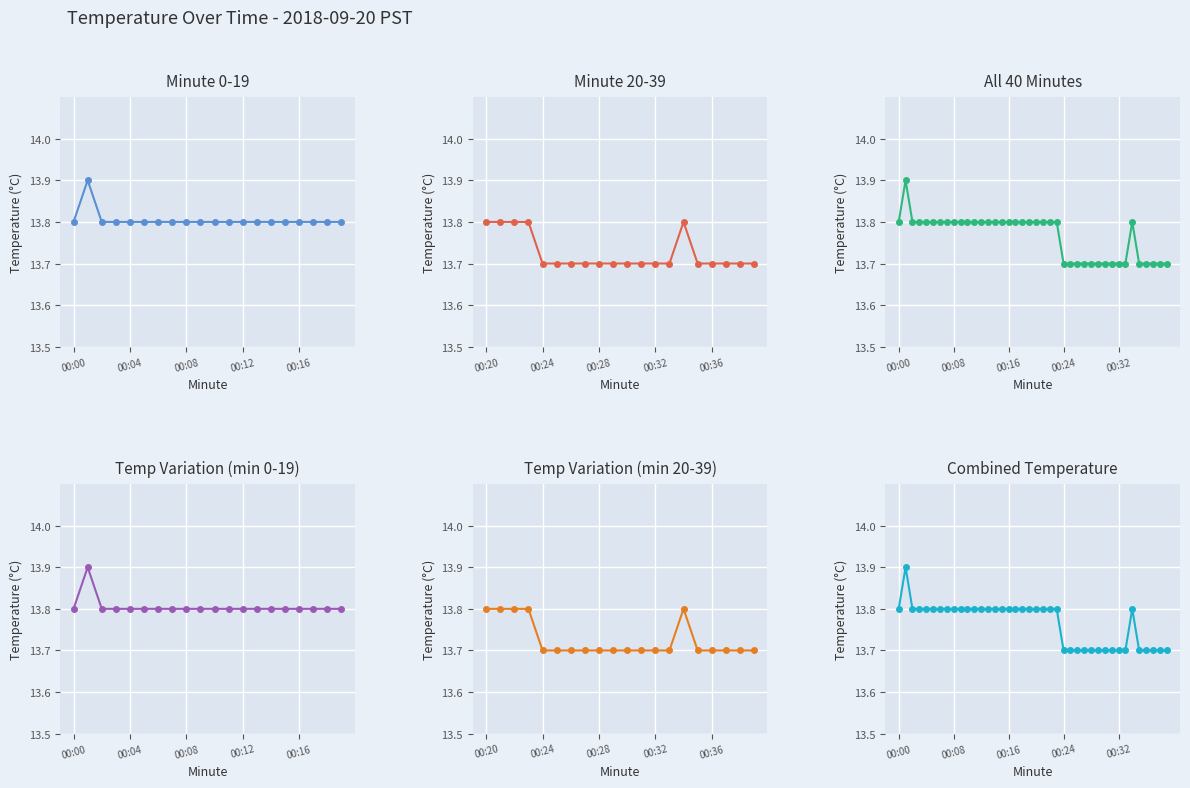

What is the smallest value displayed?

13.7